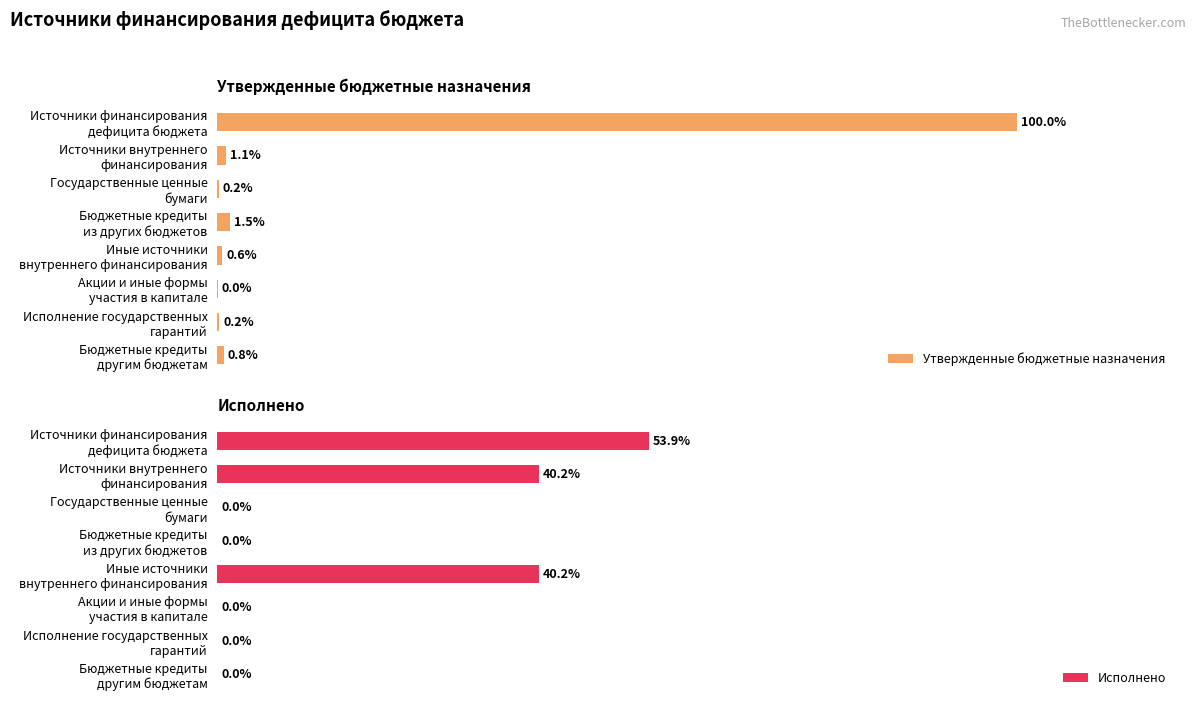

Which series has the widest spread of values?

Утвержденные бюджетные назначения